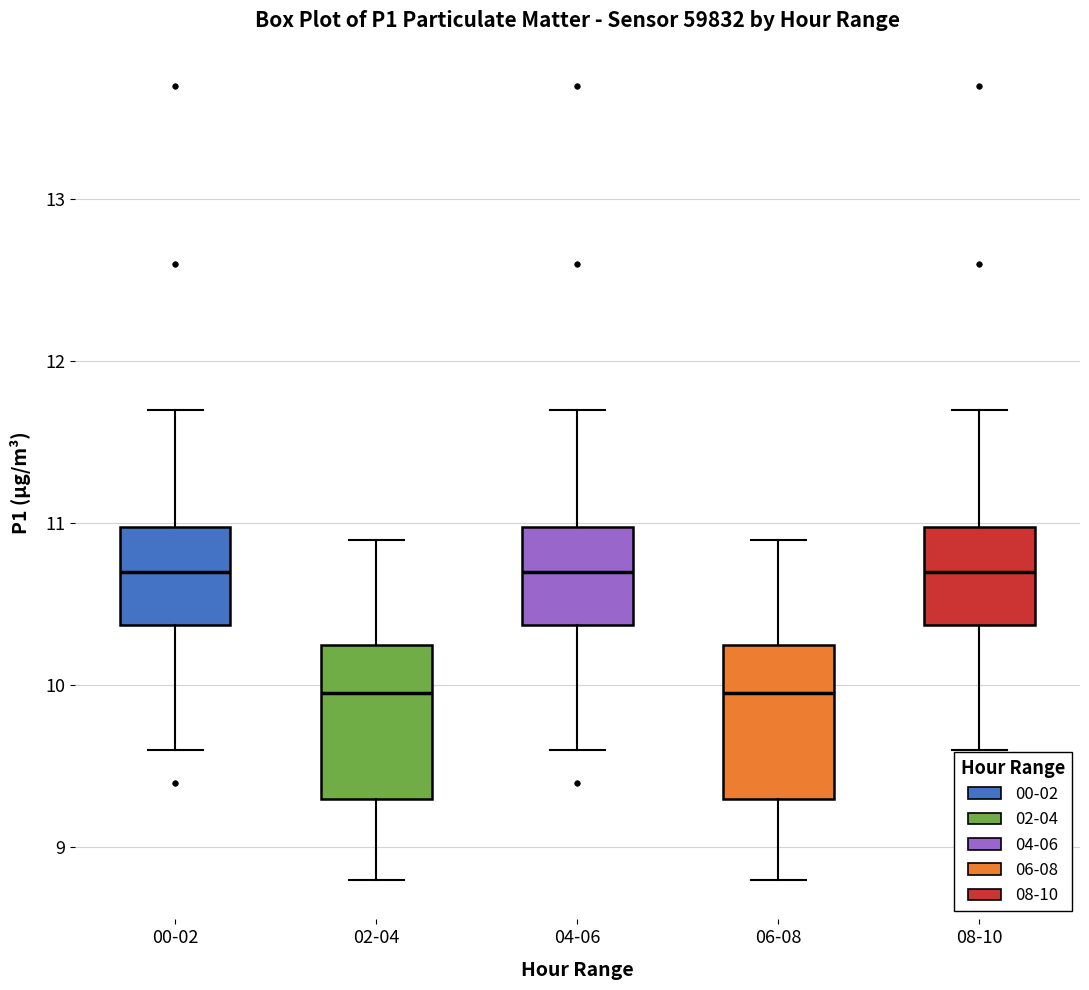

Reading left to right, transcribe this box plot: for each box, give where its median line is, the range the box spans, and where its two whiskers end, as read against the y-axis. The values are not printed on the chart, so give them approximately, as read against the axis.

00-02: median 10.7, box 10.4 to 11.0, whiskers 9.6 to 11.7
02-04: median 10.0, box 9.3 to 10.3, whiskers 8.8 to 10.9
04-06: median 10.7, box 10.4 to 11.0, whiskers 9.6 to 11.7
06-08: median 10.0, box 9.3 to 10.3, whiskers 8.8 to 10.9
08-10: median 10.7, box 10.4 to 11.0, whiskers 9.6 to 11.7